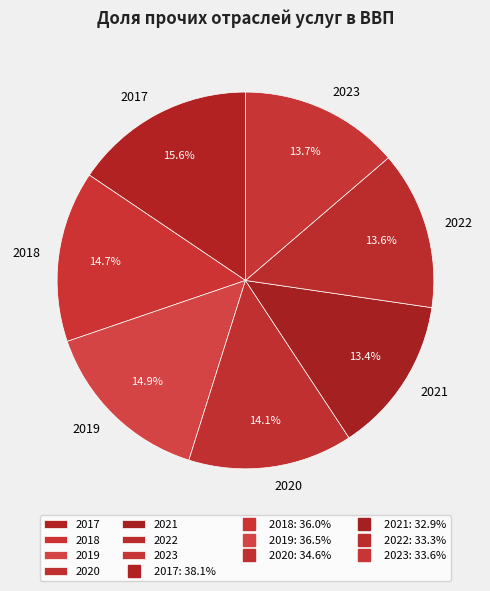

How much of the chart is everything except 2023?

86.3%